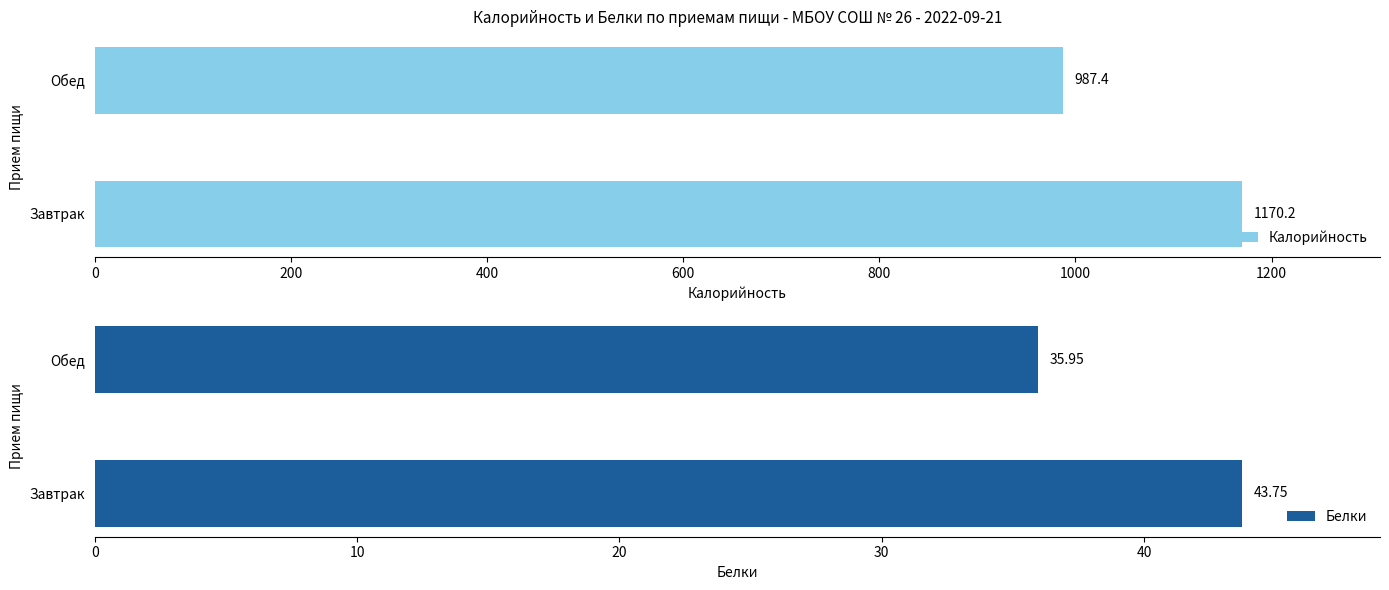

What is the value of the Калорийность bar at the 1st from the left?

1170.2